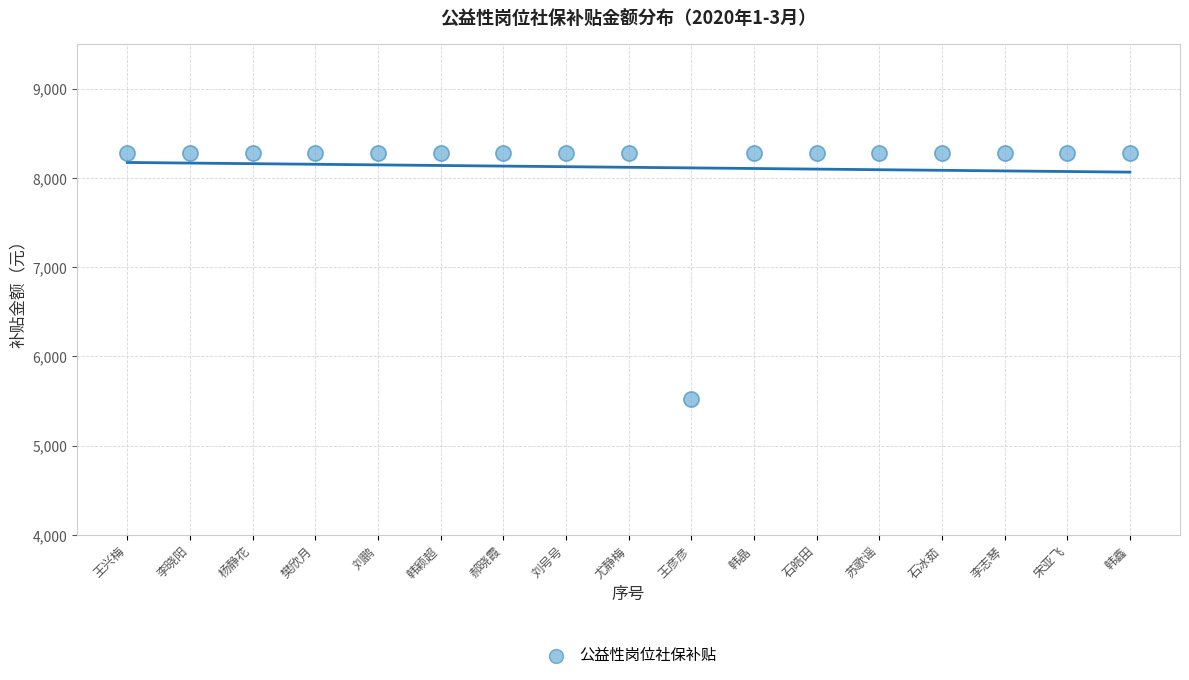

What is the range of Y values (max minus min)?

2760.6